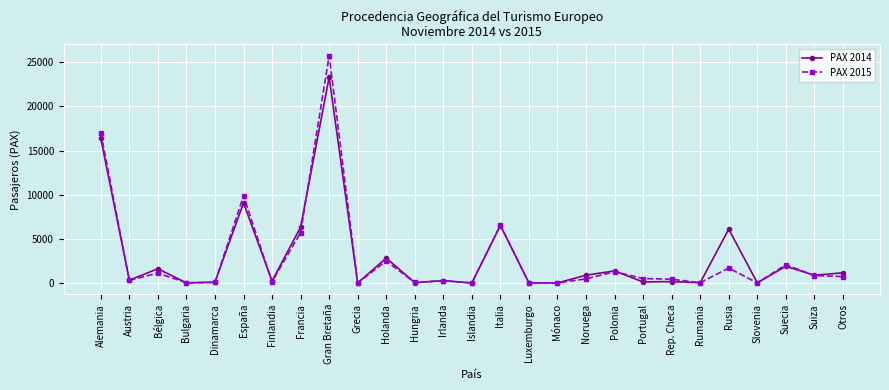

What is the maximum value shown in the chart?

25743